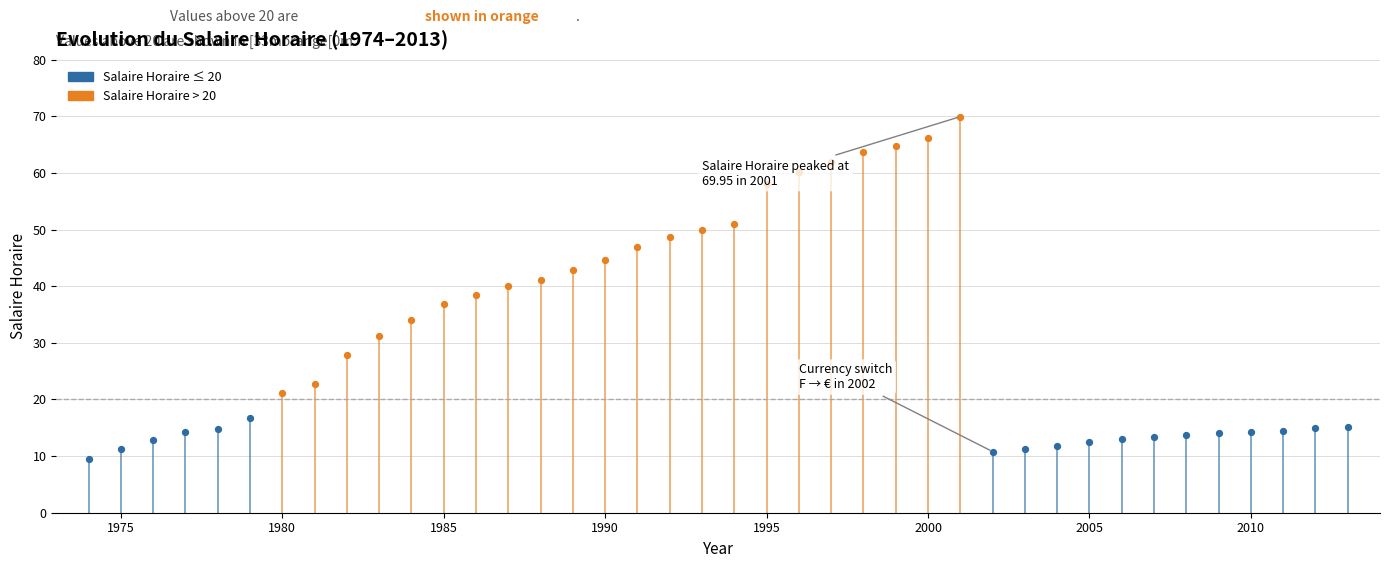

Approximately how many times larger is the value at 1989 compared to 2004?

3.6